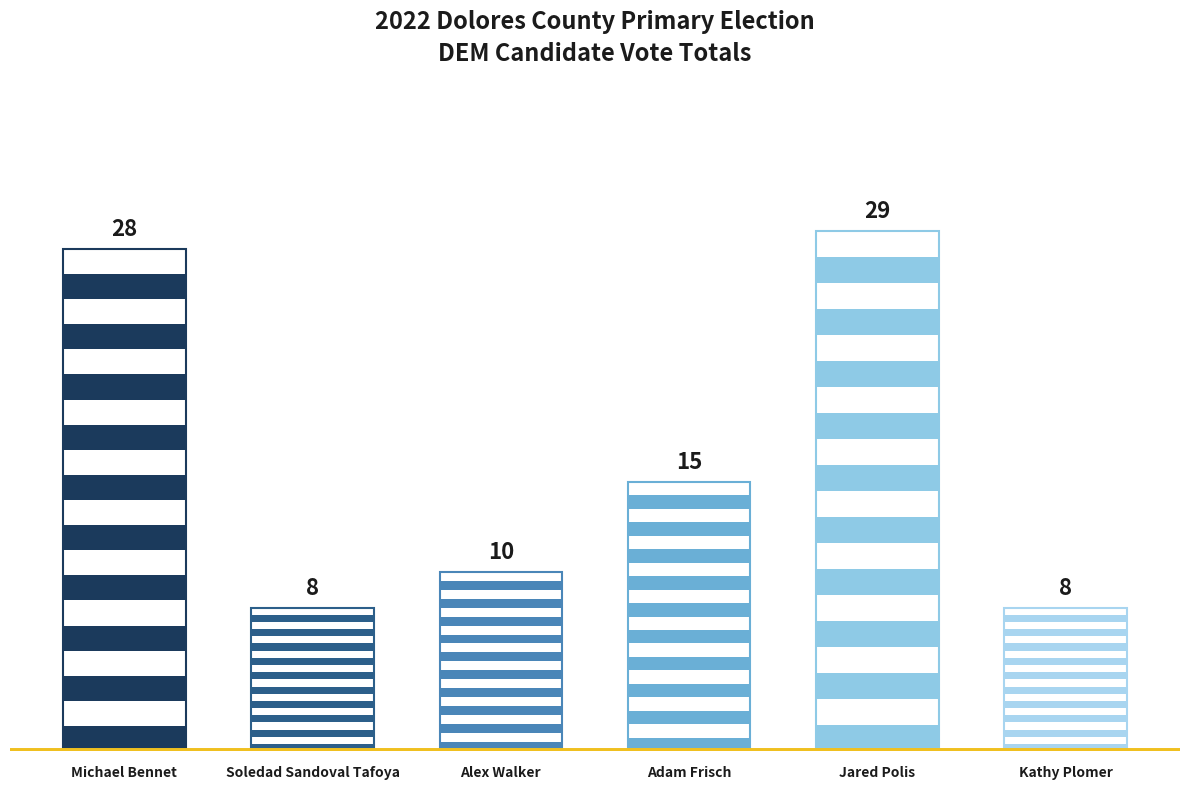

What position from the right is Kathy Plomer?

1